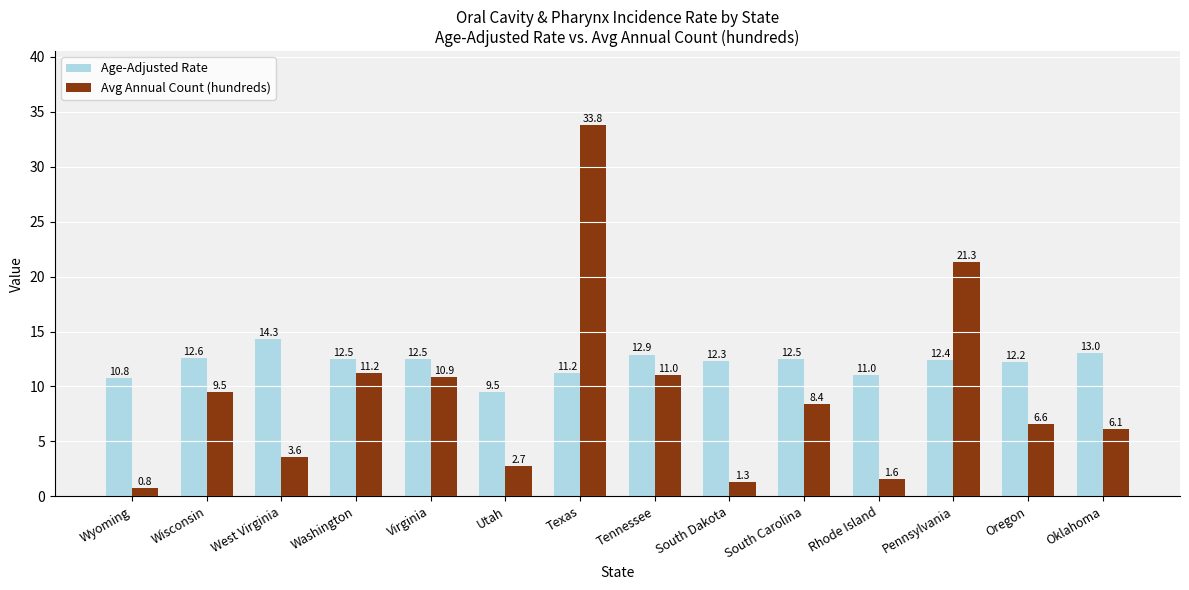

What is the sum of all Avg Annual Count (hundreds) values?

128.7